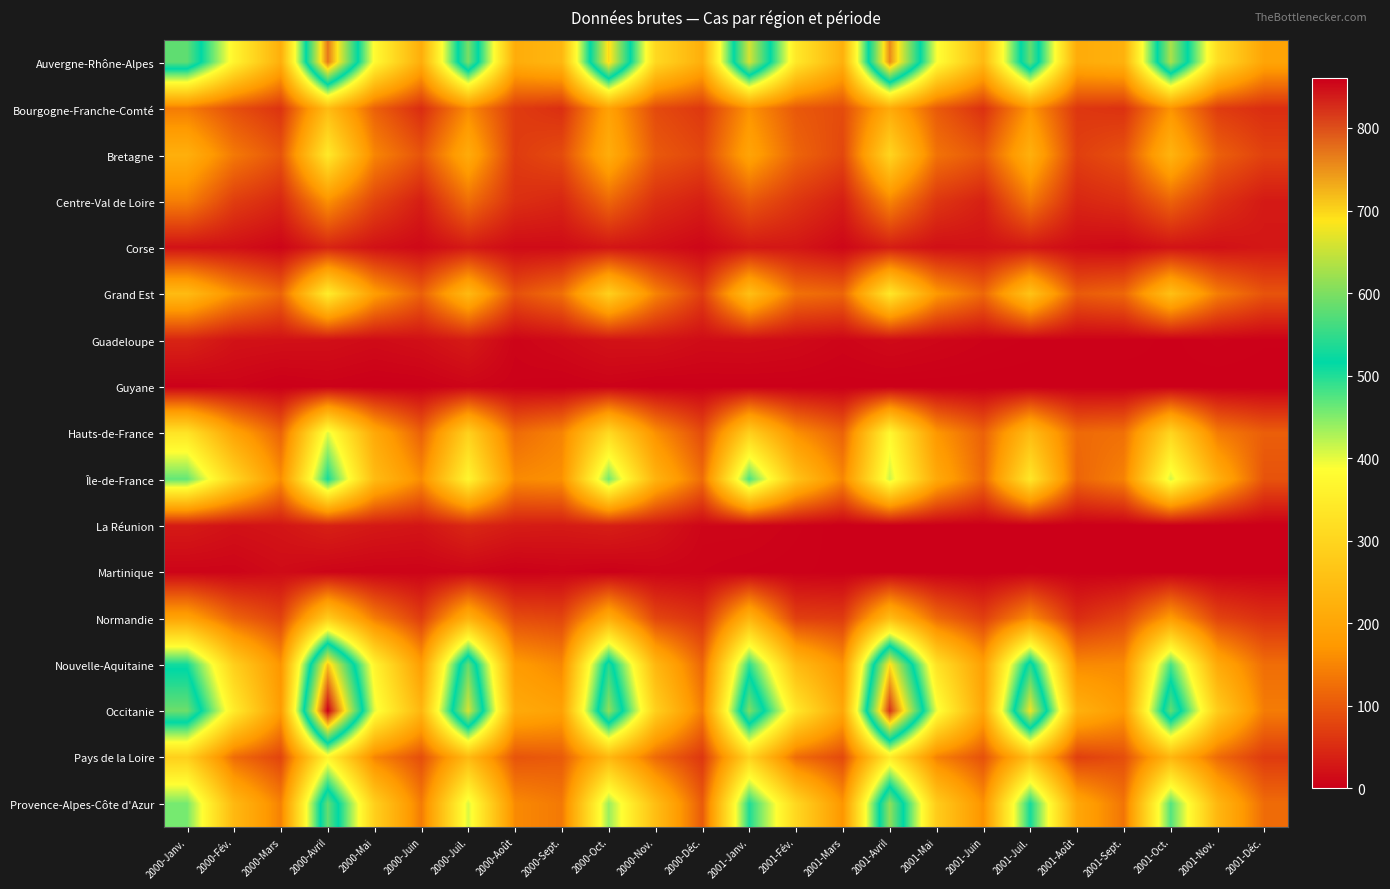

Reading right to left, what are all the values shown in this chart?

Auvergne-Rhône-Alpes: 2001-Déc.=196	2001-Nov.=317	2001-Oct.=631	2001-Sept.=225	2001-Août=212	2001-Juil.=584	2001-Juin=241	2001-Mai=390	2001-Avril=755	2001-Mars=223	2001-Fév.=340	2001-Janv.=660	2000-Déc.=219	2000-Nov.=307	2000-Oct.=698	2000-Sept.=238	2000-Août=214	2000-Juil.=598	2000-Juin=216	2000-Mai=378	2000-Avril=769	2000-Mars=219	2000-Fév.=365	2000-Janv.=580
Bourgogne-Franche-Comté: 2001-Déc.=52	2001-Nov.=69	2001-Oct.=167	2001-Sept.=57	2001-Août=63	2001-Juil.=171	2001-Juin=56	2001-Mai=103	2001-Avril=210	2001-Mars=86	2001-Fév.=101	2001-Janv.=166	2000-Déc.=64	2000-Nov.=85	2000-Oct.=191	2000-Sept.=54	2000-Août=68	2000-Juil.=157	2000-Juin=51	2000-Mai=110	2000-Avril=247	2000-Mars=59	2000-Fév.=90	2000-Janv.=140
Bretagne: 2001-Déc.=75	2001-Nov.=109	2001-Oct.=230	2001-Sept.=92	2001-Août=72	2001-Juil.=222	2001-Juin=99	2001-Mai=130	2001-Avril=300	2001-Mars=81	2001-Fév.=114	2001-Janv.=196	2000-Déc.=80	2000-Nov.=101	2000-Oct.=215	2000-Sept.=86	2000-Août=68	2000-Juil.=211	2000-Juin=95	2000-Mai=151	2000-Avril=343	2000-Mars=96	2000-Fév.=137	2000-Janv.=220
Centre-Val de Loire: 2001-Déc.=30	2001-Nov.=57	2001-Oct.=112	2001-Sept.=54	2001-Août=44	2001-Juil.=135	2001-Juin=38	2001-Mai=62	2001-Avril=150	2001-Mars=35	2001-Fév.=62	2001-Janv.=99	2000-Déc.=36	2000-Nov.=54	2000-Oct.=116	2000-Sept.=44	2000-Août=54	2000-Juil.=124	2000-Juin=35	2000-Mai=78	2000-Avril=164	2000-Mars=45	2000-Fév.=70	2000-Janv.=142
Corse: 2001-Déc.=27	2001-Nov.=20	2001-Oct.=23	2001-Sept.=10	2001-Août=14	2001-Juil.=27	2001-Juin=21	2001-Mai=19	2001-Avril=34	2001-Mars=9	2001-Fév.=26	2001-Janv.=28	2000-Déc.=8	2000-Nov.=19	2000-Oct.=25	2000-Sept.=14	2000-Août=14	2000-Juil.=30	2000-Juin=11	2000-Mai=21	2000-Avril=42	2000-Mars=7	2000-Fév.=19	2000-Janv.=21
Grand Est: 2001-Déc.=95	2001-Nov.=142	2001-Oct.=255	2001-Sept.=117	2001-Août=103	2001-Juil.=262	2001-Juin=117	2001-Mai=175	2001-Avril=338	2001-Mars=115	2001-Fév.=128	2001-Janv.=254	2000-Déc.=70	2000-Nov.=149	2000-Oct.=289	2000-Sept.=126	2000-Août=91	2000-Juil.=241	2000-Juin=109	2000-Mai=183	2000-Avril=350	2000-Mars=114	2000-Fév.=163	2000-Janv.=245
Guadeloupe: 2001-Déc.=2	2001-Nov.=4	2001-Oct.=1	2001-Sept.=3	2001-Août=3	2001-Juil.=3	2001-Juin=5	2001-Mai=9	2001-Avril=13	2001-Mars=7	2001-Fév.=13	2001-Janv.=16	2000-Déc.=15	2000-Nov.=23	2000-Oct.=22	2000-Sept.=13	2000-Août=6	2000-Juil.=32	2000-Juin=19	2000-Mai=14	2000-Avril=19	2000-Mars=20	2000-Fév.=22	2000-Janv.=41
Guyane: 2001-Déc.=0	2001-Nov.=0	2001-Oct.=1	2001-Sept.=0	2001-Août=0	2001-Juil.=0	2001-Juin=0	2001-Mai=0	2001-Avril=0	2001-Mars=0	2001-Fév.=1	2001-Janv.=1	2000-Déc.=1	2000-Nov.=0	2000-Oct.=4	2000-Sept.=1	2000-Août=3	2000-Juil.=7	2000-Juin=1	2000-Mai=0	2000-Avril=3	2000-Mars=0	2000-Fév.=6	2000-Janv.=2
Hauts-de-France: 2001-Déc.=107	2001-Nov.=140	2001-Oct.=301	2001-Sept.=127	2001-Août=120	2001-Juil.=246	2001-Juin=110	2001-Mai=172	2001-Avril=374	2001-Mars=111	2001-Fév.=162	2001-Janv.=289	2000-Déc.=86	2000-Nov.=163	2000-Oct.=310	2000-Sept.=149	2000-Août=121	2000-Juil.=291	2000-Juin=109	2000-Mai=207	2000-Avril=403	2000-Mars=112	2000-Fév.=194	2000-Janv.=331
Île-de-France: 2001-Déc.=94	2001-Nov.=219	2001-Oct.=410	2001-Sept.=147	2001-Août=114	2001-Juil.=337	2001-Juin=118	2001-Mai=207	2001-Avril=413	2001-Mars=152	2001-Fév.=261	2001-Janv.=478	2000-Déc.=123	2000-Nov.=228	2000-Oct.=458	2000-Sept.=164	2000-Août=156	2000-Juil.=367	2000-Juin=159	2000-Mai=246	2000-Avril=505	2000-Mars=160	2000-Fév.=301	2000-Janv.=466
La Réunion: 2001-Déc.=0	2001-Nov.=0	2001-Oct.=0	2001-Sept.=0	2001-Août=0	2001-Juil.=0	2001-Juin=0	2001-Mai=0	2001-Avril=0	2001-Mars=0	2001-Fév.=4	2001-Janv.=8	2000-Déc.=8	2000-Nov.=26	2000-Oct.=36	2000-Sept.=31	2000-Août=33	2000-Juil.=46	2000-Juin=25	2000-Mai=29	2000-Avril=38	2000-Mars=25	2000-Fév.=21	2000-Janv.=31
Martinique: 2001-Déc.=1	2001-Nov.=0	2001-Oct.=1	2001-Sept.=1	2001-Août=1	2001-Juil.=2	2001-Juin=0	2001-Mai=0	2001-Avril=1	2001-Mars=1	2001-Fév.=2	2001-Janv.=3	2000-Déc.=5	2000-Nov.=6	2000-Oct.=2	2000-Sept.=5	2000-Août=2	2000-Juil.=8	2000-Juin=5	2000-Mai=5	2000-Avril=7	2000-Mars=14	2000-Fév.=6	2000-Janv.=6
Normandie: 2001-Déc.=55	2001-Nov.=77	2001-Oct.=179	2001-Sept.=79	2001-Août=51	2001-Juil.=158	2001-Juin=72	2001-Mai=120	2001-Avril=248	2001-Mars=67	2001-Fév.=72	2001-Janv.=231	2000-Déc.=56	2000-Nov.=80	2000-Oct.=216	2000-Sept.=79	2000-Août=87	2000-Juil.=224	2000-Juin=69	2000-Mai=141	2000-Avril=281	2000-Mars=76	2000-Fév.=113	2000-Janv.=195
Nouvelle-Aquitaine: 2001-Déc.=124	2001-Nov.=208	2001-Oct.=480	2001-Sept.=157	2001-Août=156	2001-Juil.=540	2001-Juin=188	2001-Mai=328	2001-Avril=694	2001-Mars=167	2001-Fév.=244	2001-Janv.=493	2000-Déc.=116	2000-Nov.=236	2000-Oct.=542	2000-Sept.=154	2000-Août=179	2000-Juil.=585	2000-Juin=183	2000-Mai=364	2000-Avril=714	2000-Mars=168	2000-Fév.=287	2000-Janv.=507
Occitanie: 2001-Déc.=140	2001-Nov.=282	2001-Oct.=582	2001-Sept.=177	2001-Août=224	2001-Juil.=678	2001-Juin=200	2001-Mai=397	2001-Avril=820	2001-Mars=203	2001-Fév.=338	2001-Janv.=601	2000-Déc.=142	2000-Nov.=289	2000-Oct.=613	2000-Sept.=191	2000-Août=209	2000-Juil.=660	2000-Juin=234	2000-Mai=400	2000-Avril=860	2000-Mars=180	2000-Fév.=347	2000-Janv.=589
Pays de la Loire: 2001-Déc.=67	2001-Nov.=121	2001-Oct.=235	2001-Sept.=89	2001-Août=72	2001-Juil.=253	2001-Juin=92	2001-Mai=147	2001-Avril=346	2001-Mars=84	2001-Fév.=122	2001-Janv.=297	2000-Déc.=63	2000-Nov.=120	2000-Oct.=238	2000-Sept.=103	2000-Août=96	2000-Juil.=242	2000-Juin=89	2000-Mai=150	2000-Avril=366	2000-Mars=78	2000-Fév.=122	2000-Janv.=288
Provence-Alpes-Côte d'Azur: 2001-Déc.=122	2001-Nov.=236	2001-Oct.=474	2001-Sept.=132	2001-Août=202	2001-Juil.=506	2001-Juin=165	2001-Mai=281	2001-Avril=613	2001-Mars=169	2001-Fév.=304	2001-Janv.=501	2000-Déc.=103	2000-Nov.=250	2000-Oct.=439	2000-Sept.=137	2000-Août=156	2000-Juil.=407	2000-Juin=140	2000-Mai=288	2000-Avril=583	2000-Mars=146	2000-Fév.=239	2000-Janv.=456